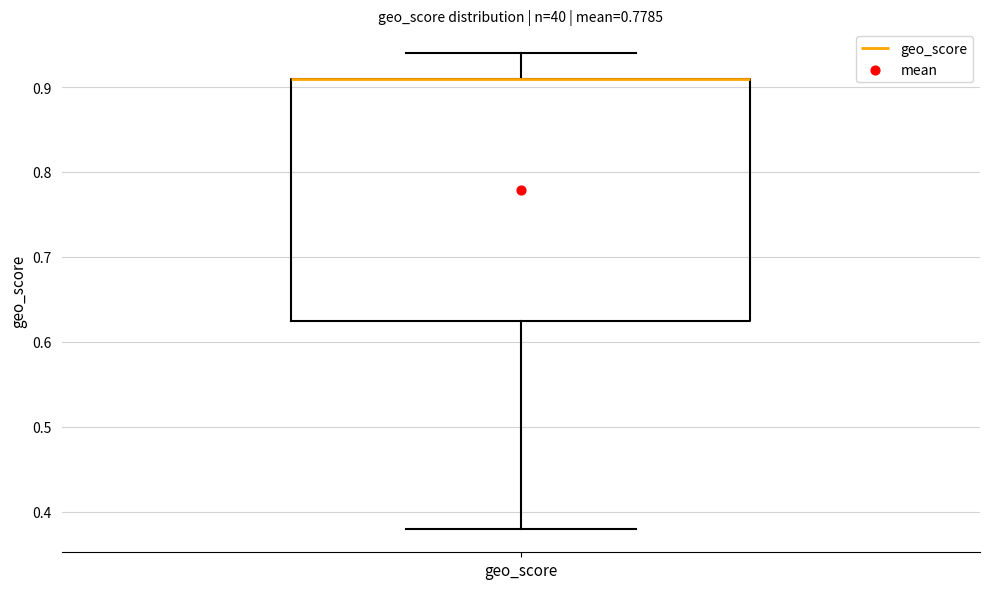

Transcribe this box plot: give where the median line is, the range the box spans, and where the two whiskers end, as read against the y-axis. The values are not printed on the chart, so give them approximately, as read against the axis.

median 0.91 (drawn on the box's upper edge), box 0.63 to 0.91, whiskers 0.38 to 0.94